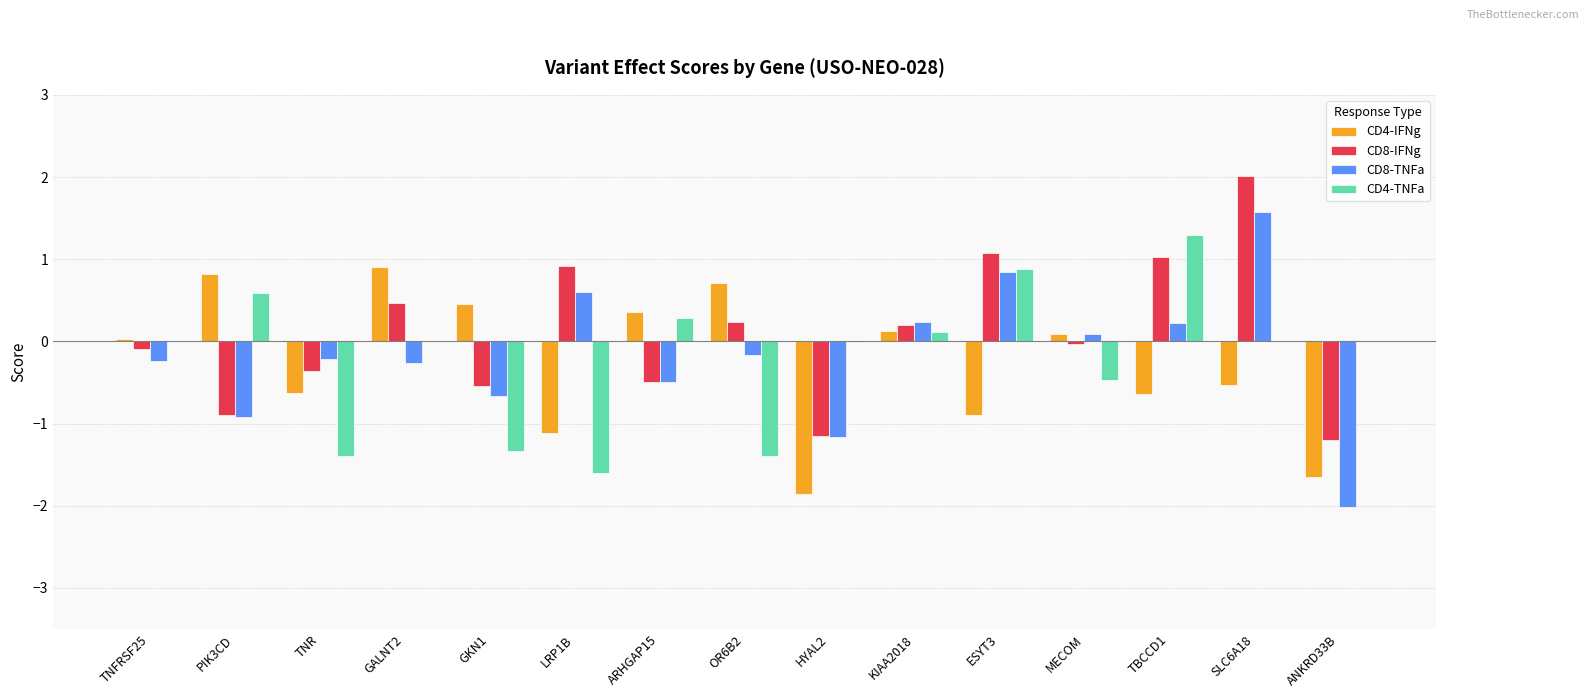

Is the value of CD8-TNFa at KIAA2018 greater than the value of CD4-IFNg at SLC6A18?

Yes